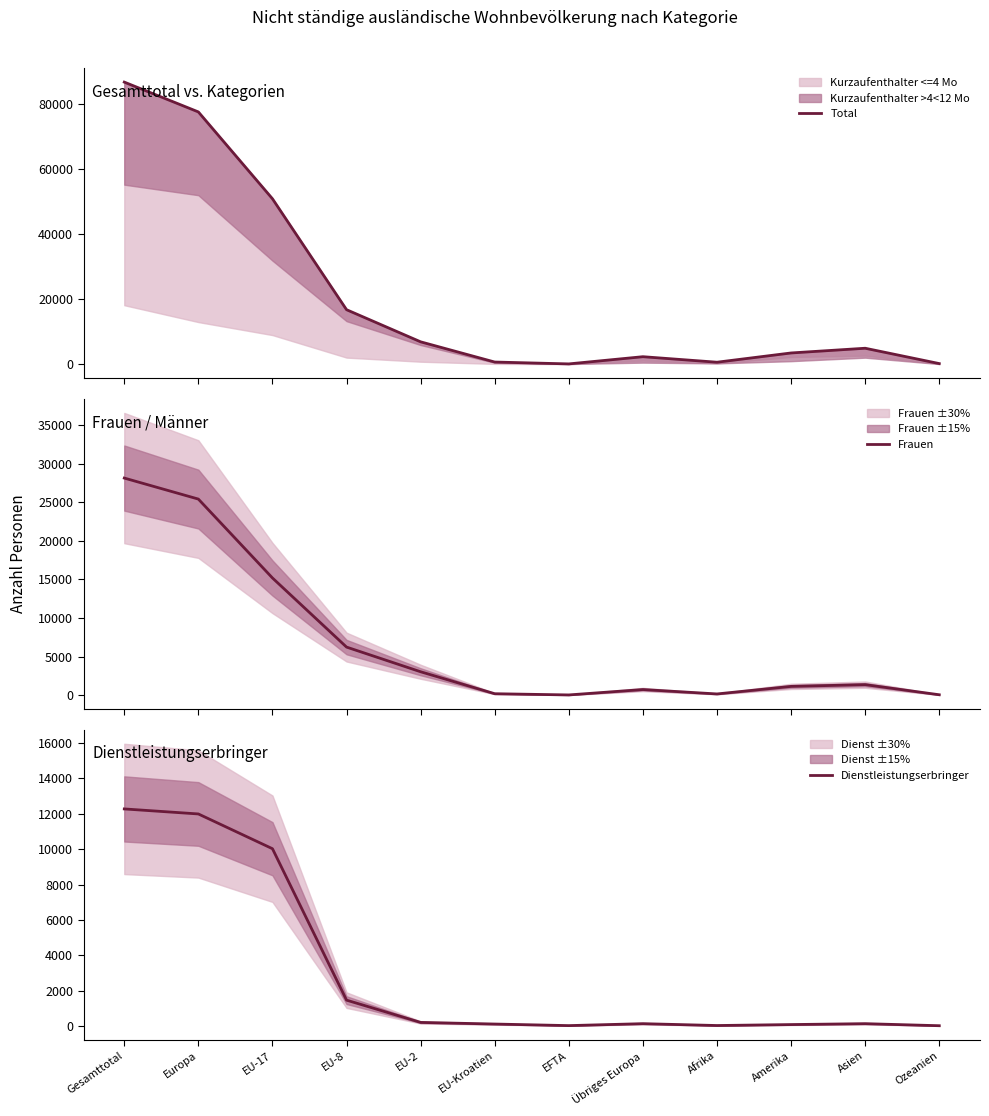

Which series has the largest range (max minus min)?

Total